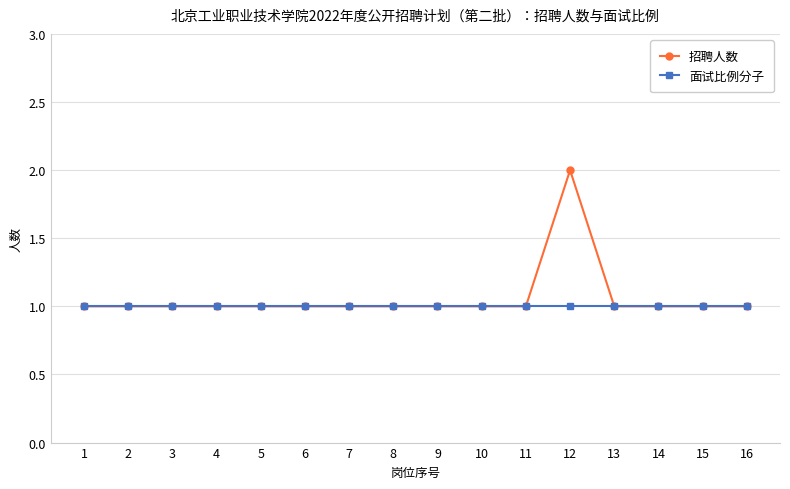

The 面试比例分子 series shows 0 at 10. True or false?

False